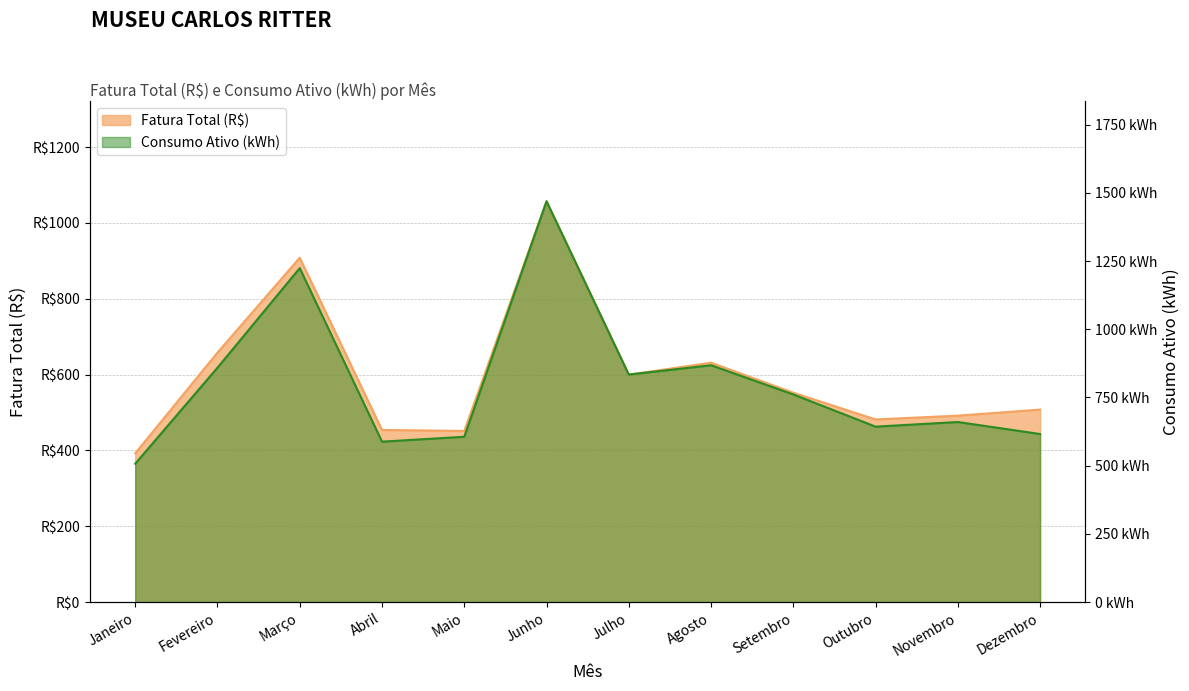

True or false: Fatura Total (R$) and Consumo Ativo (kWh) intersect in this chart.

False